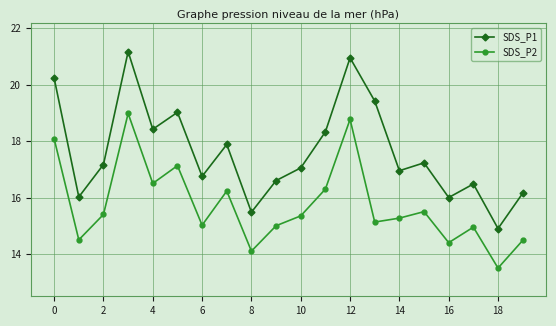

True or false: SDS_P2 and SDS_P1 cross at least once.

False